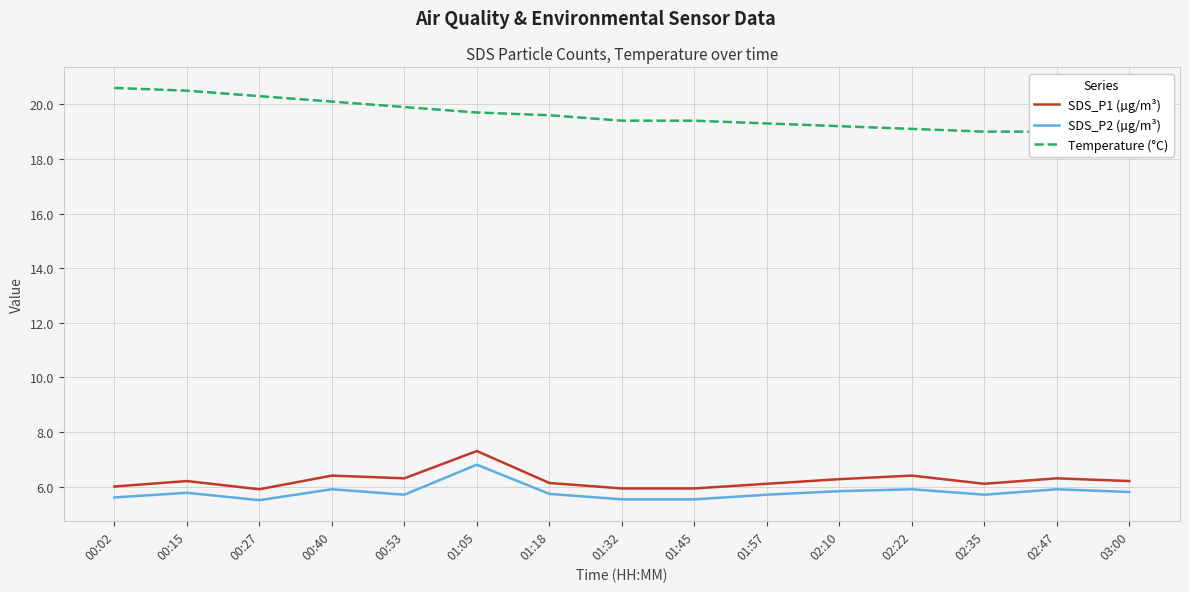

Which has a higher value, 02:22 or 02:35?

02:22